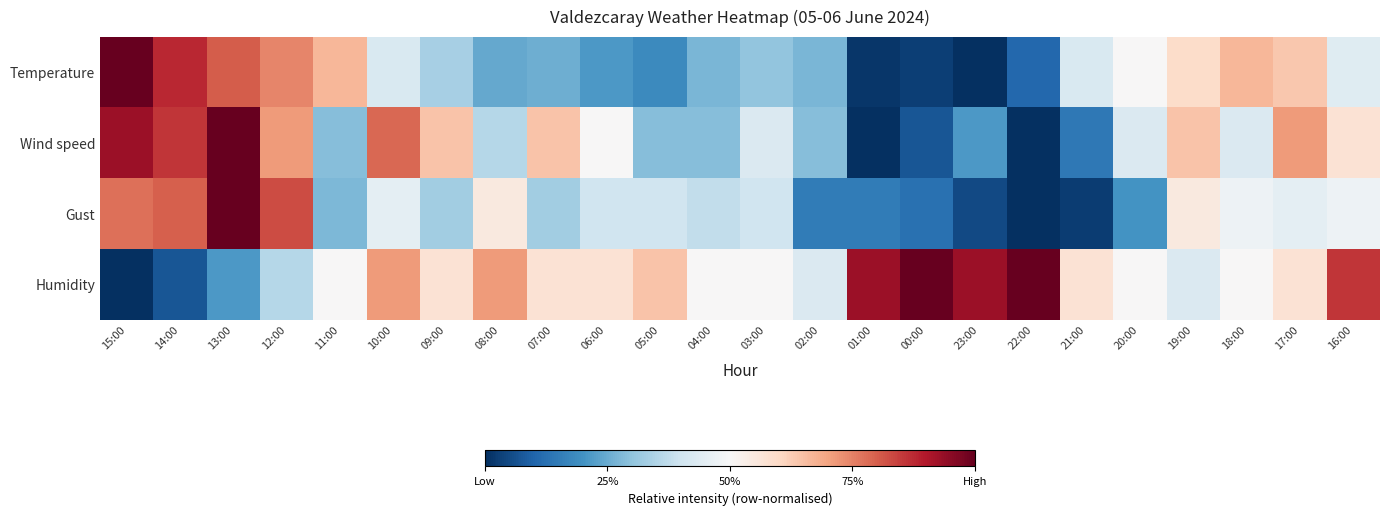

Reading left to right, transcribe all the data shown in this chart.

Temperature: 15:00=1.0	14:00=0.9	13:00=0.8	12:00=0.7	11:00=0.7	10:00=0.4	09:00=0.3	08:00=0.2	07:00=0.3	06:00=0.2	05:00=0.2	04:00=0.3	03:00=0.3	02:00=0.3	01:00=0.0	00:00=0.0	23:00=0.0	22:00=0.1	21:00=0.4	20:00=0.5	19:00=0.6	18:00=0.7	17:00=0.6	16:00=0.4
Wind speed: 15:00=0.9	14:00=0.9	13:00=1.0	12:00=0.7	11:00=0.3	10:00=0.8	09:00=0.6	08:00=0.4	07:00=0.6	06:00=0.5	05:00=0.3	04:00=0.3	03:00=0.4	02:00=0.3	01:00=0.0	00:00=0.1	23:00=0.2	22:00=0.0	21:00=0.1	20:00=0.4	19:00=0.6	18:00=0.4	17:00=0.7	16:00=0.6
Gust: 15:00=0.8	14:00=0.8	13:00=1.0	12:00=0.8	11:00=0.3	10:00=0.5	09:00=0.3	08:00=0.6	07:00=0.3	06:00=0.4	05:00=0.4	04:00=0.4	03:00=0.4	02:00=0.1	01:00=0.1	00:00=0.1	23:00=0.1	22:00=0.0	21:00=0.0	20:00=0.2	19:00=0.6	18:00=0.5	17:00=0.5	16:00=0.5
Humidity: 15:00=0.0	14:00=0.1	13:00=0.2	12:00=0.4	11:00=0.5	10:00=0.7	09:00=0.6	08:00=0.7	07:00=0.6	06:00=0.6	05:00=0.6	04:00=0.5	03:00=0.5	02:00=0.4	01:00=0.9	00:00=1.0	23:00=0.9	22:00=1.0	21:00=0.6	20:00=0.5	19:00=0.4	18:00=0.5	17:00=0.6	16:00=0.9